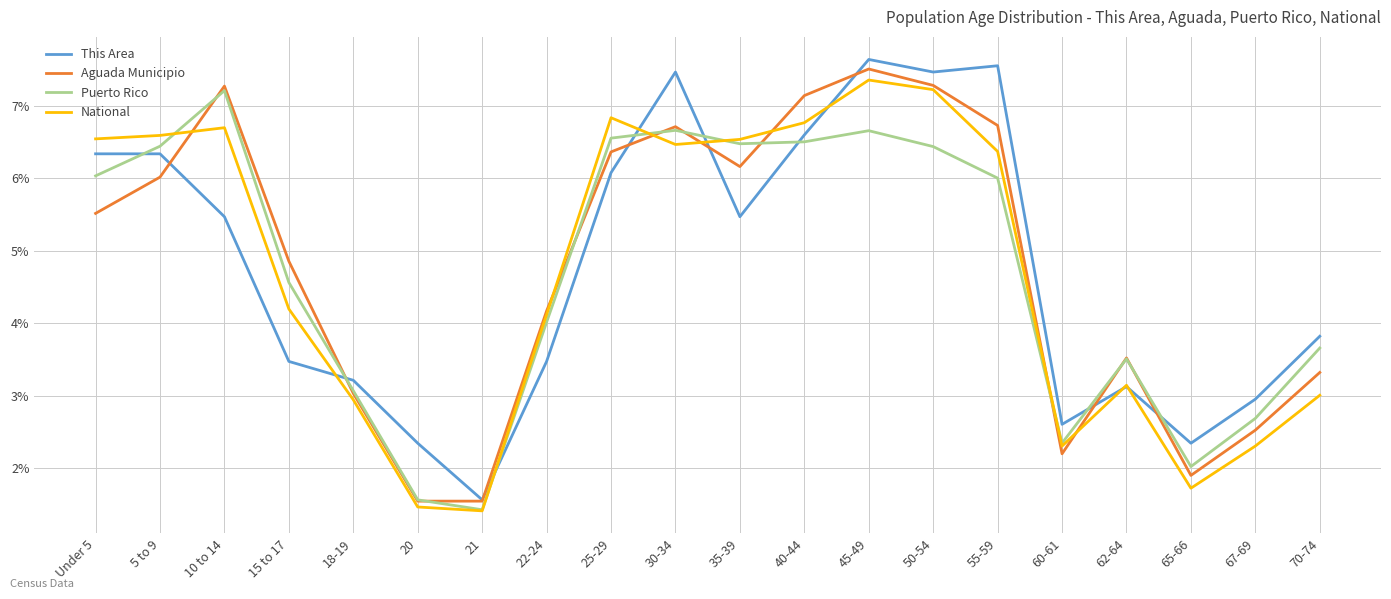

Reading left to right, transcribe all the data shown in this chart.

This Area: 6.3	6.3	5.5	3.5	3.2	2.3	1.6	3.5	6.1	7.5	5.5	6.6	7.6	7.5	7.6	2.6	3.1	2.3	3.0	3.8
Aguada Municipio: 5.5	6.0	7.3	4.9	3.0	1.5	1.5	4.2	6.4	6.7	6.2	7.1	7.5	7.3	6.7	2.2	3.5	1.9	2.5	3.3
Puerto Rico: 6.0	6.4	7.2	4.6	3.1	1.6	1.4	4.0	6.6	6.7	6.5	6.5	6.7	6.4	6.0	2.3	3.5	2.0	2.7	3.7
National: 6.5	6.6	6.7	4.2	2.9	1.5	1.4	4.1	6.8	6.5	6.5	6.8	7.4	7.2	6.4	2.3	3.1	1.7	2.3	3.0